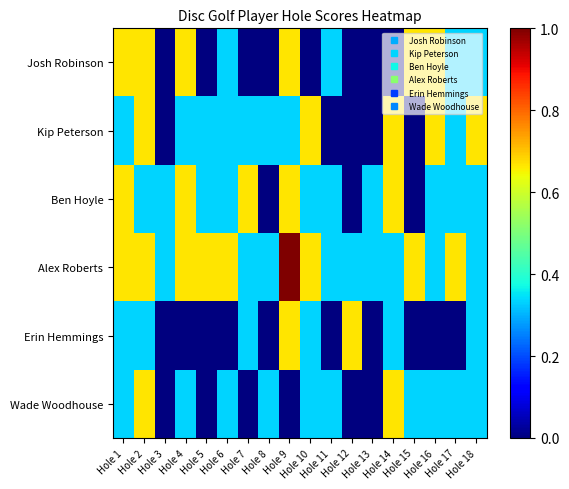

Reading left to right, list all the values displayed in this chart.

Josh Robinson: Hole 1=0.7	Hole 2=0.7	Hole 3=0.0	Hole 4=0.7	Hole 5=0.0	Hole 6=0.3	Hole 7=0.0	Hole 8=0.0	Hole 9=0.7	Hole 10=0.0	Hole 11=0.3	Hole 12=0.0	Hole 13=0.0	Hole 14=0.0	Hole 15=0.7	Hole 16=0.7	Hole 17=0.3	Hole 18=0.3
Kip Peterson: Hole 1=0.3	Hole 2=0.7	Hole 3=0.0	Hole 4=0.3	Hole 5=0.3	Hole 6=0.3	Hole 7=0.3	Hole 8=0.3	Hole 9=0.3	Hole 10=0.7	Hole 11=0.0	Hole 12=0.0	Hole 13=0.0	Hole 14=0.7	Hole 15=0.0	Hole 16=0.7	Hole 17=0.3	Hole 18=0.7
Ben Hoyle: Hole 1=0.7	Hole 2=0.3	Hole 3=0.3	Hole 4=0.7	Hole 5=0.3	Hole 6=0.3	Hole 7=0.7	Hole 8=0.0	Hole 9=0.7	Hole 10=0.3	Hole 11=0.3	Hole 12=0.0	Hole 13=0.3	Hole 14=0.7	Hole 15=0.0	Hole 16=0.3	Hole 17=0.3	Hole 18=0.3
Alex Roberts: Hole 1=0.7	Hole 2=0.7	Hole 3=0.3	Hole 4=0.7	Hole 5=0.7	Hole 6=0.7	Hole 7=0.3	Hole 8=0.3	Hole 9=1.0	Hole 10=0.7	Hole 11=0.3	Hole 12=0.3	Hole 13=0.3	Hole 14=0.3	Hole 15=0.7	Hole 16=0.3	Hole 17=0.7	Hole 18=0.3
Erin Hemmings: Hole 1=0.3	Hole 2=0.3	Hole 3=0.0	Hole 4=0.0	Hole 5=0.0	Hole 6=0.0	Hole 7=0.3	Hole 8=0.0	Hole 9=0.7	Hole 10=0.3	Hole 11=0.0	Hole 12=0.7	Hole 13=0.0	Hole 14=0.3	Hole 15=0.0	Hole 16=0.0	Hole 17=0.0	Hole 18=0.3
Wade Woodhouse: Hole 1=0.3	Hole 2=0.7	Hole 3=0.0	Hole 4=0.3	Hole 5=0.0	Hole 6=0.3	Hole 7=0.0	Hole 8=0.3	Hole 9=0.0	Hole 10=0.3	Hole 11=0.3	Hole 12=0.0	Hole 13=0.0	Hole 14=0.7	Hole 15=0.3	Hole 16=0.3	Hole 17=0.3	Hole 18=0.3